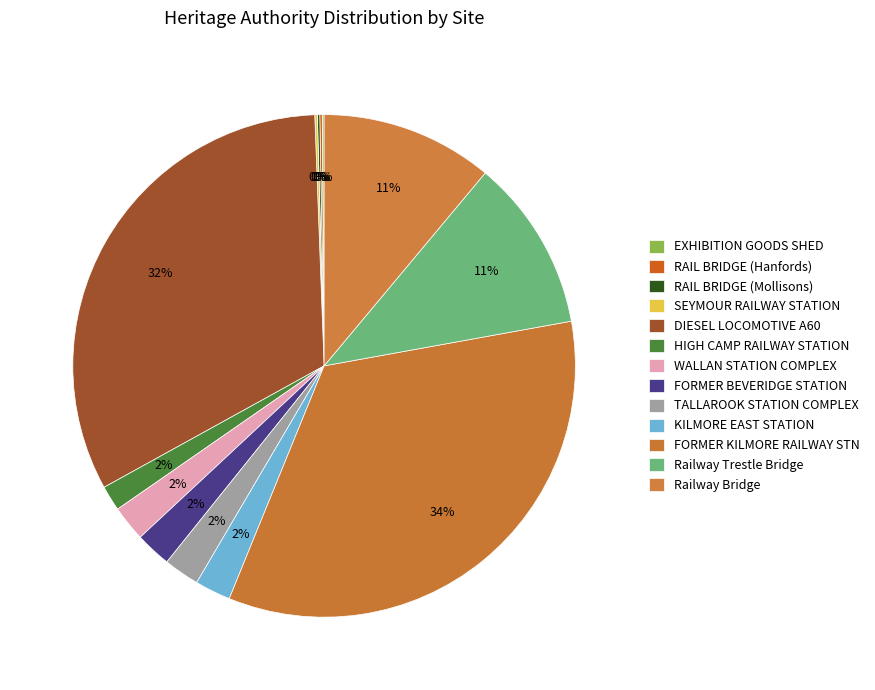

How many segments does this pie chart have?

13